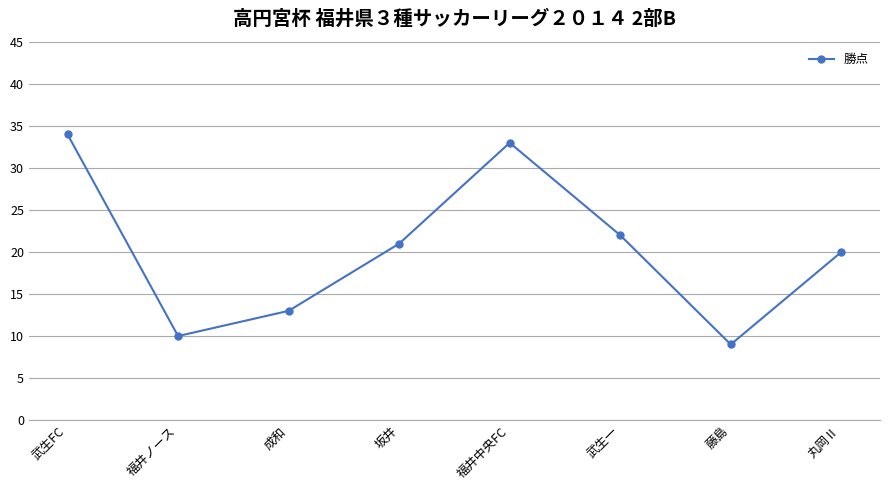

What is the difference between the maximum and minimum values?

25